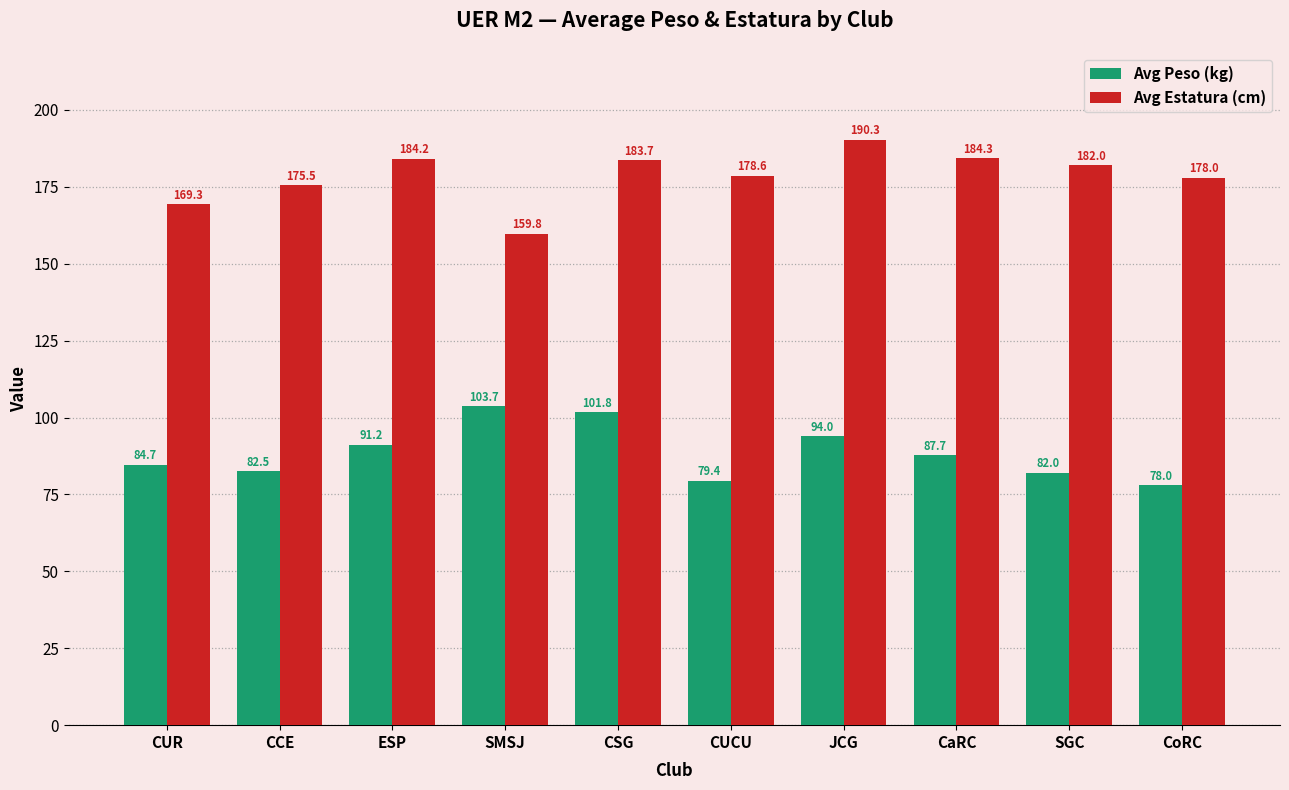

How many values in the Avg Peso (kg) series are below 87?

5